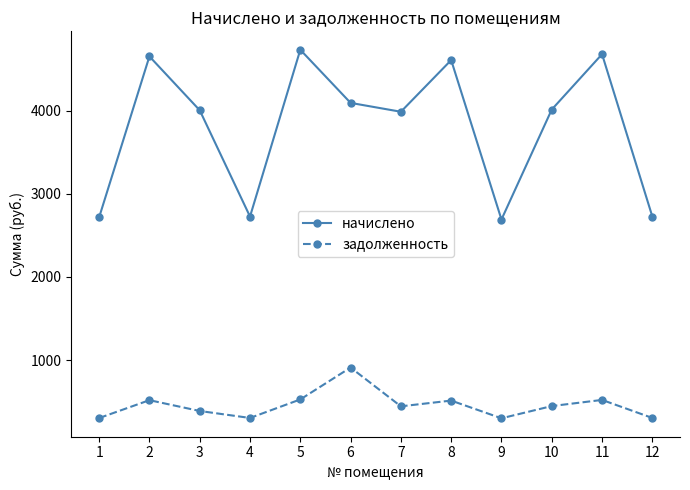

What is the minimum value for задолженность?

299.1